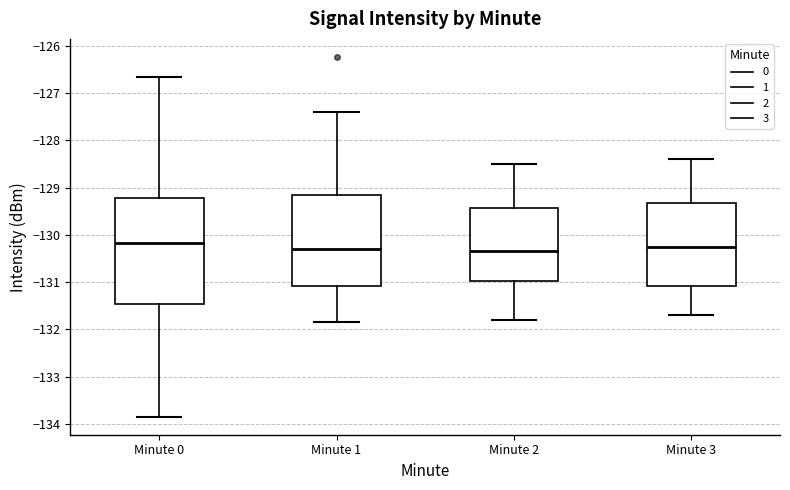

Reading left to right, read every box against the y-axis: the position of its median line, the range the box covers, and the ends of its whiskers. The values are not printed on the chart, so give them approximately, as read against the axis.

Minute 0: median -130.2, box -131.5 to -129.2, whiskers -133.8 to -126.7
Minute 1: median -130.3, box -131.1 to -129.2, whiskers -131.8 to -127.4
Minute 2: median -130.3, box -131.0 to -129.4, whiskers -131.8 to -128.5
Minute 3: median -130.2, box -131.1 to -129.3, whiskers -131.7 to -128.4